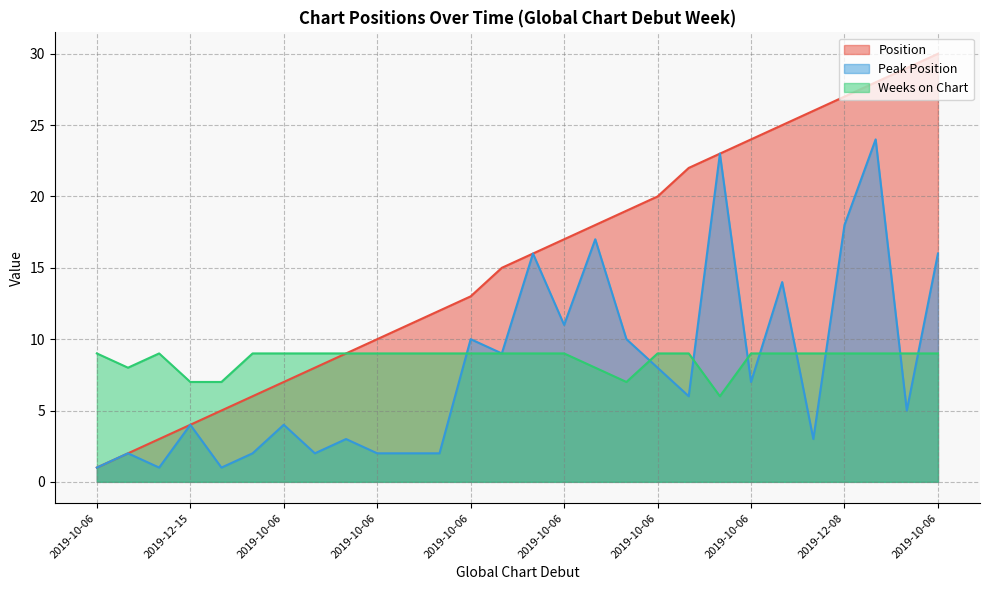

How many lines are shown in the chart?

3